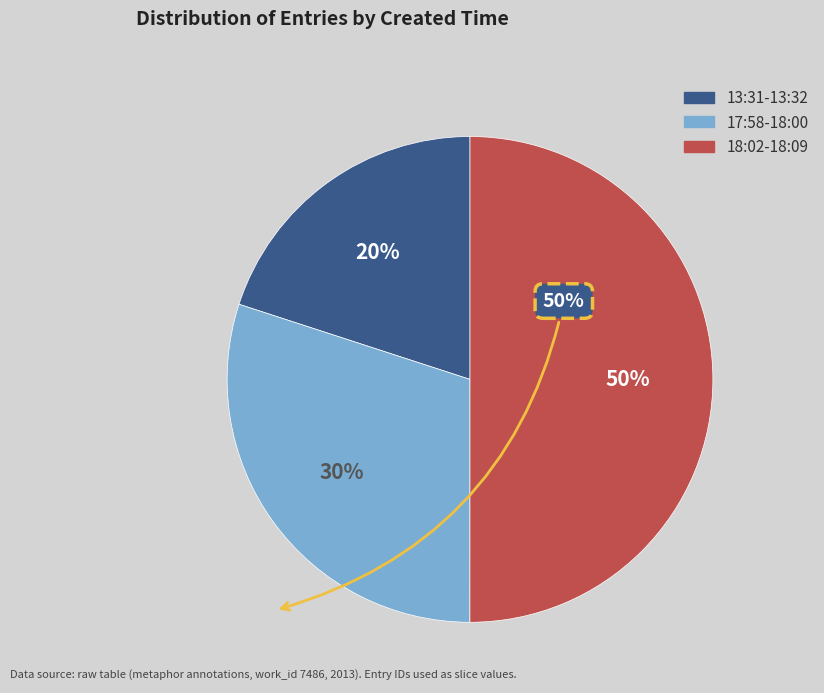

To the nearest percent, what is the difference between the largest and smallest slice percentages?

30%